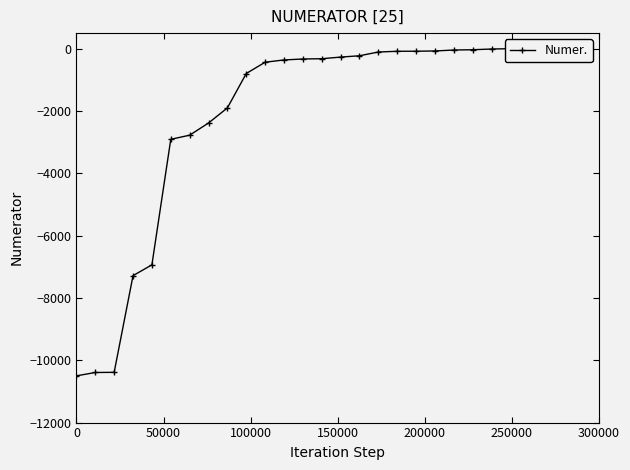

The value at 10 is -683.8. True or false?

False